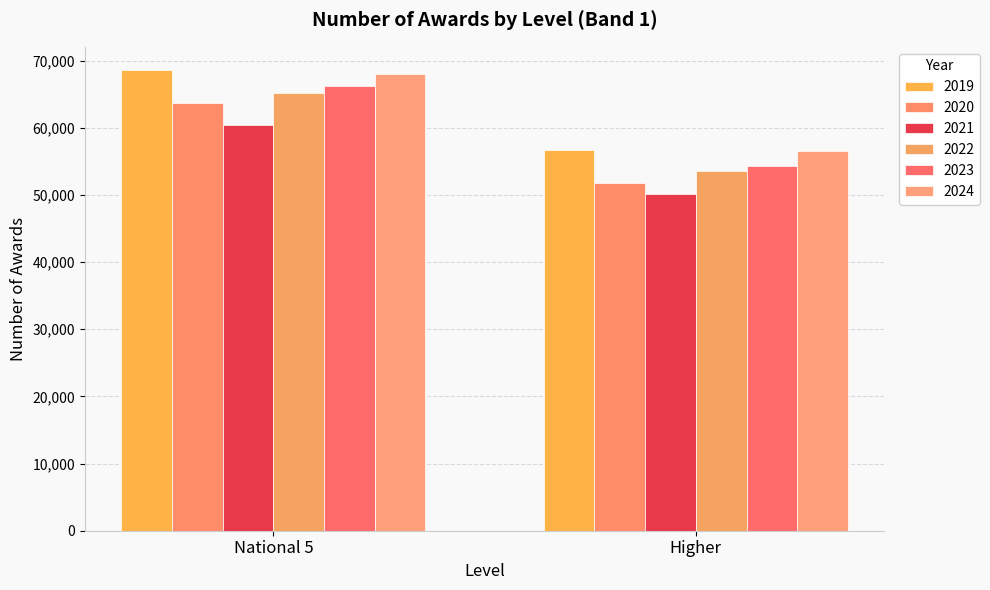

Between National 5 and Higher, which series saw the biggest shift?

2019